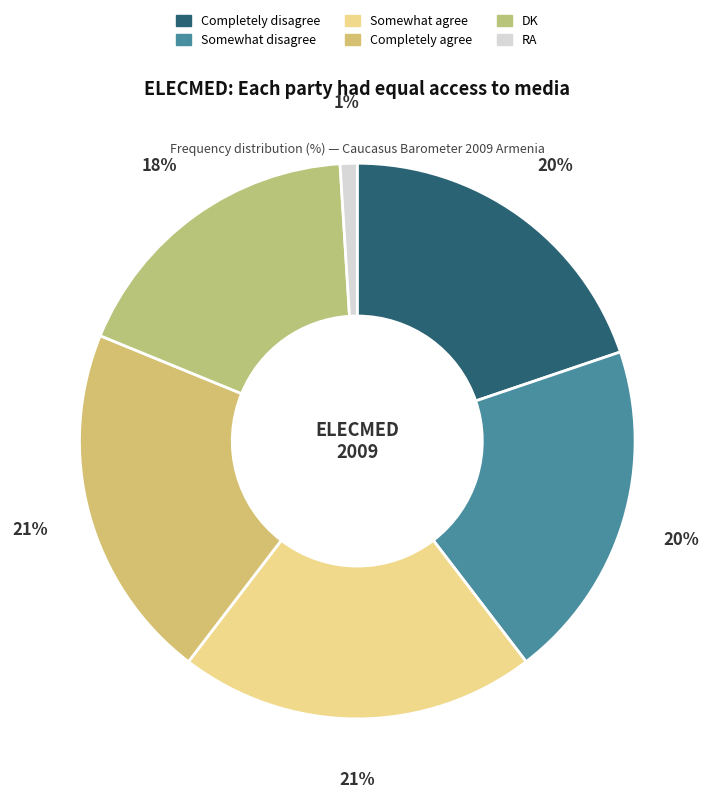

How many slices are in this pie chart?

6